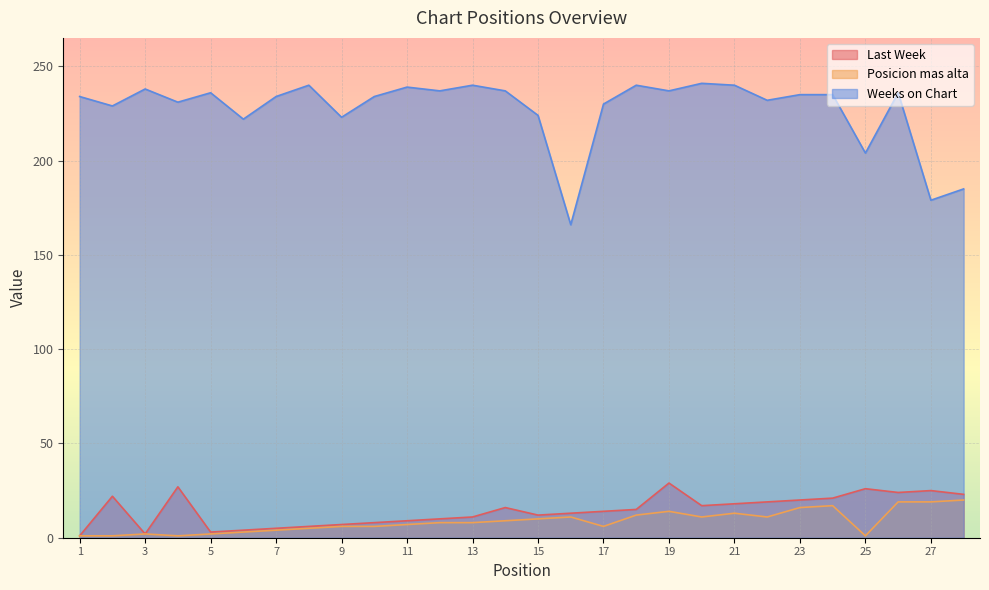

How many categories are shown in the chart?

28